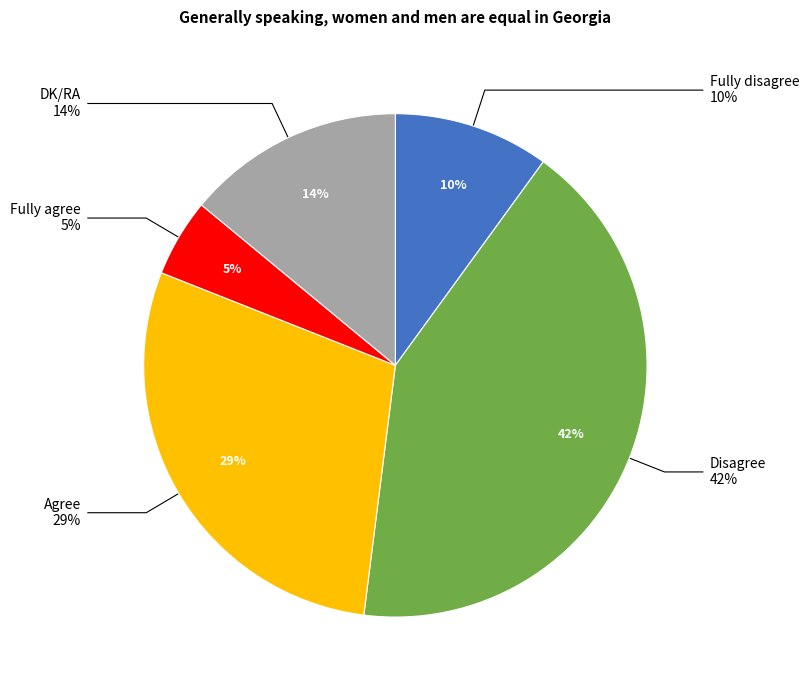

How many segments does this pie chart have?

5